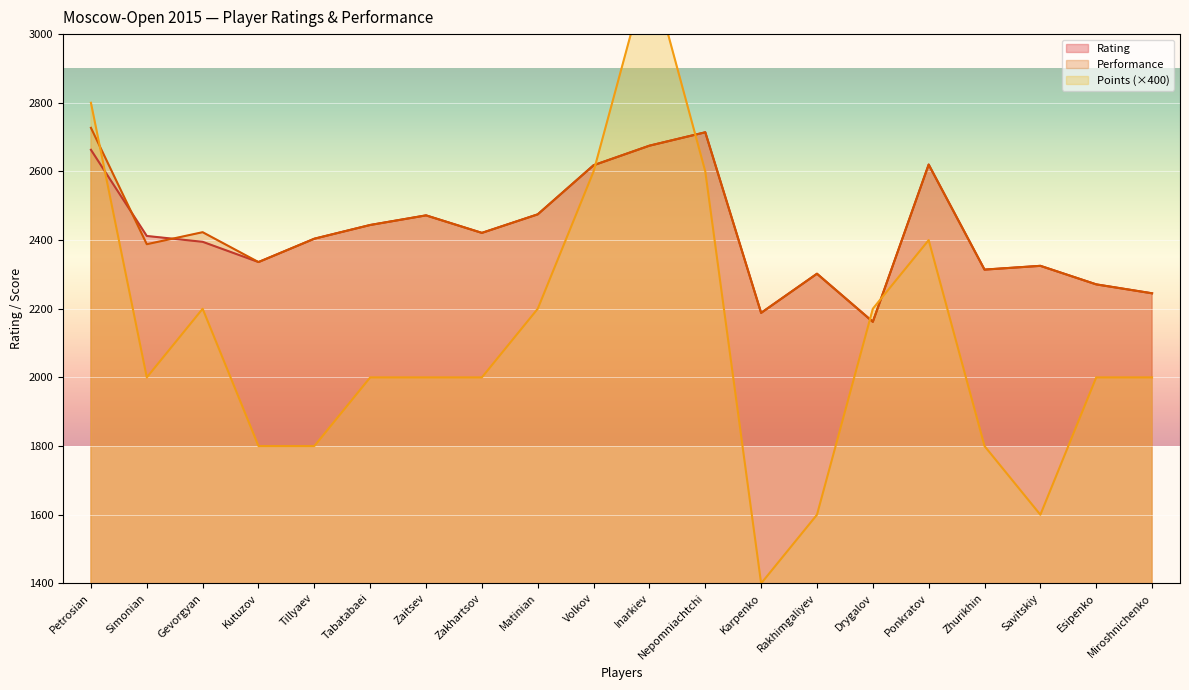

What is the sum of all Rating values?

48456